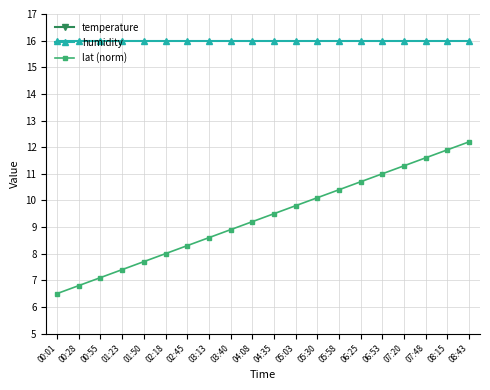

At which label is temperature closest to 19?

00:28